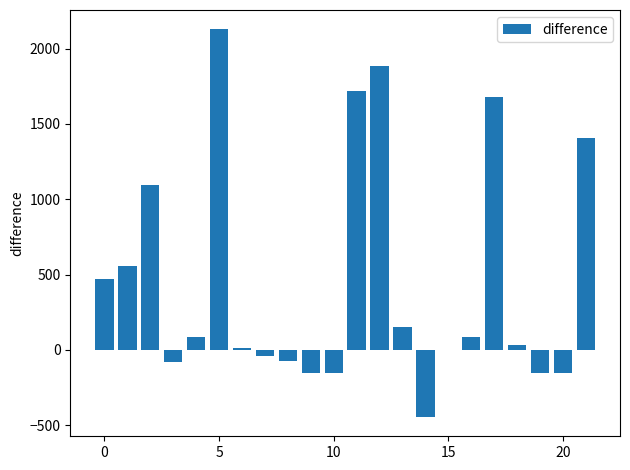

What is the maximum value shown in the chart?

2127